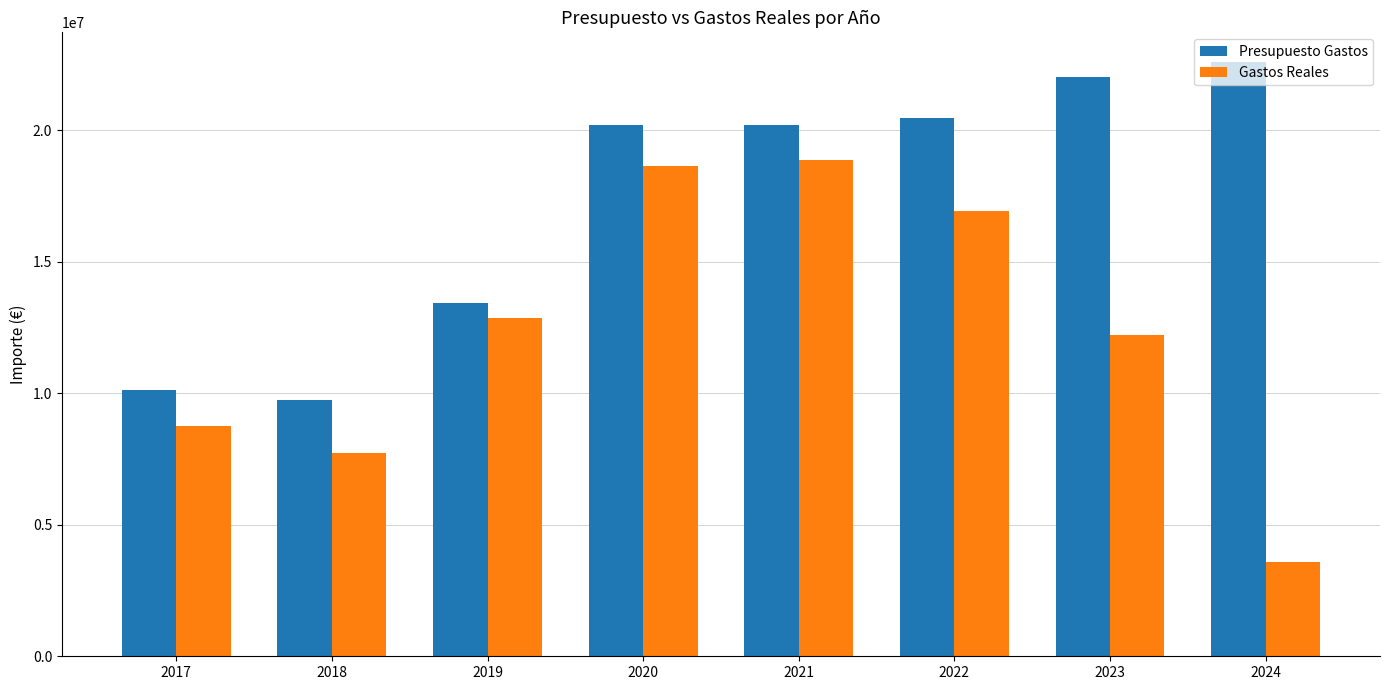

What is the minimum value for Presupuesto Gastos?

9733584.0